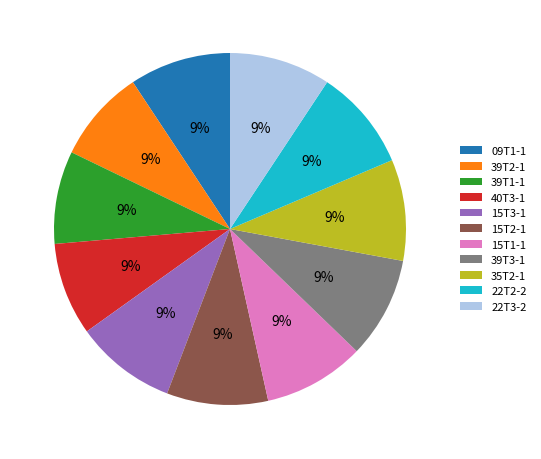

Approximately how many times larger is the value at 22T2-2 compared to 15T3-1?

1.0